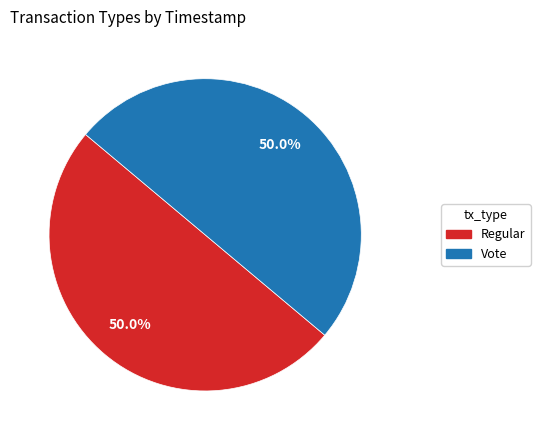

Approximately how many times larger is the value at Vote compared to Regular?

1.0